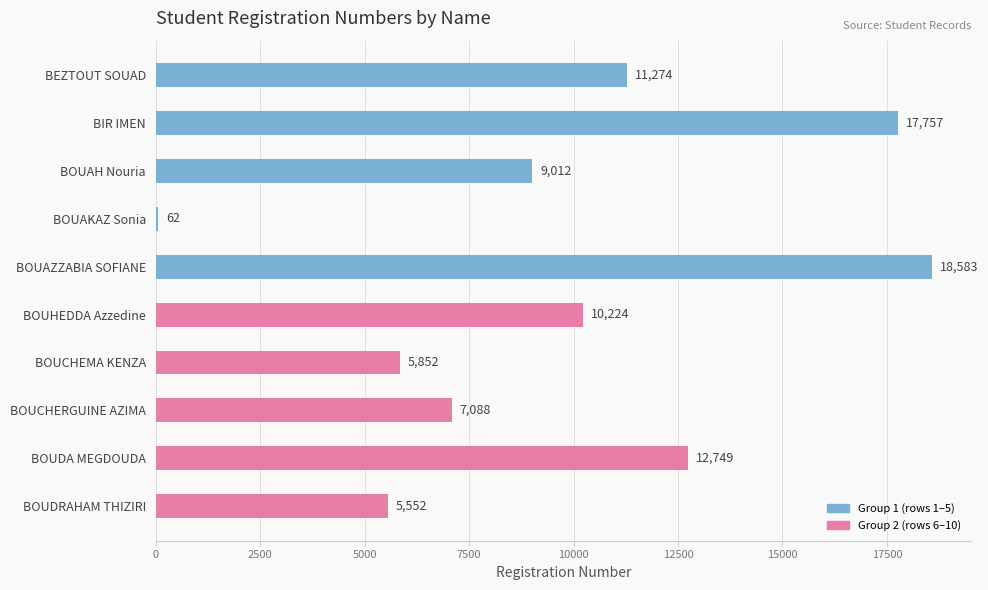

What is the ratio of the value at BOUAZZABIA SOFIANE to the value at BOUDRAHAM THIZIRI?

3.3